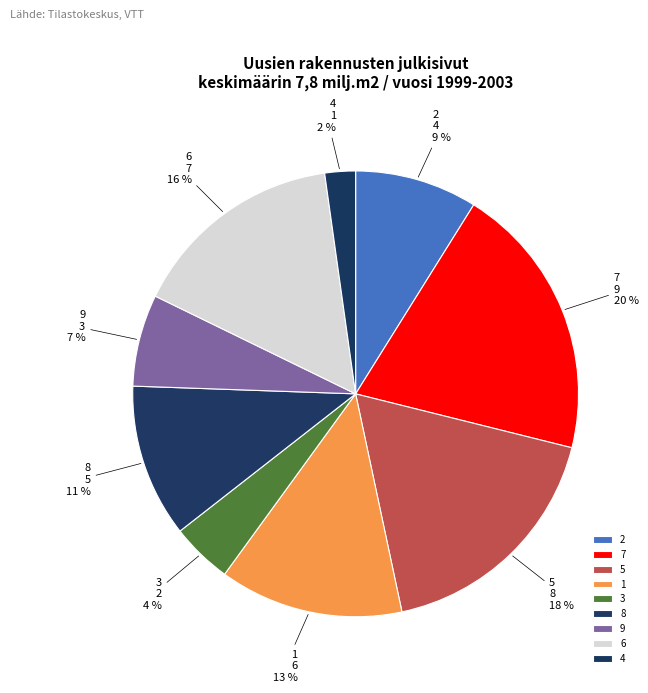

What is the largest slice in the pie chart?

7